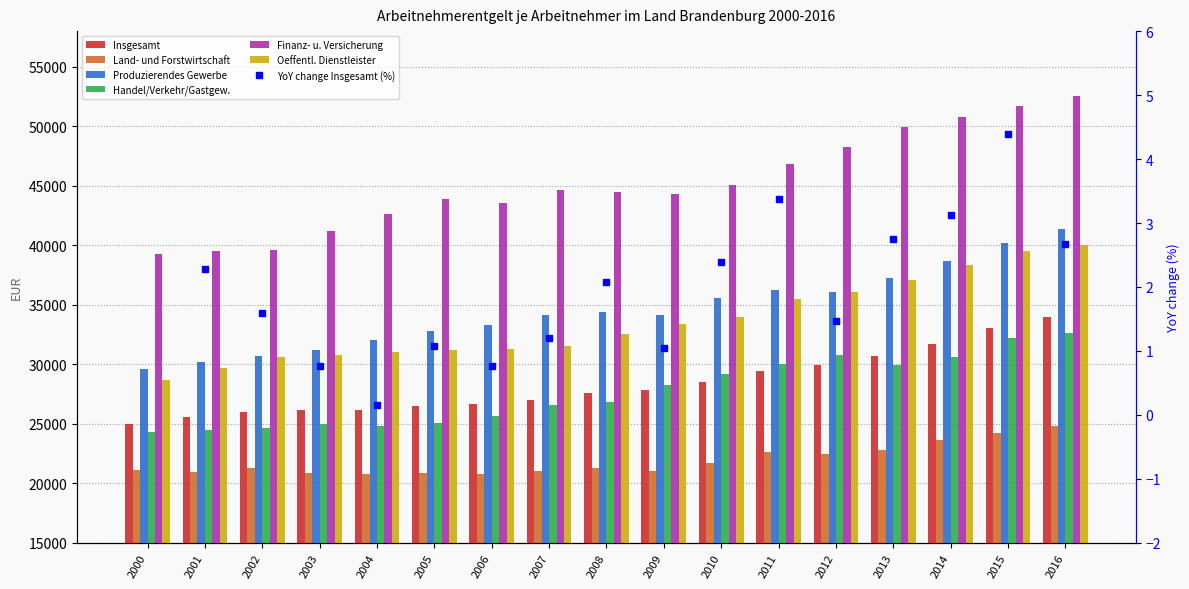

At how many categories does at least one series exceed 36963?

17